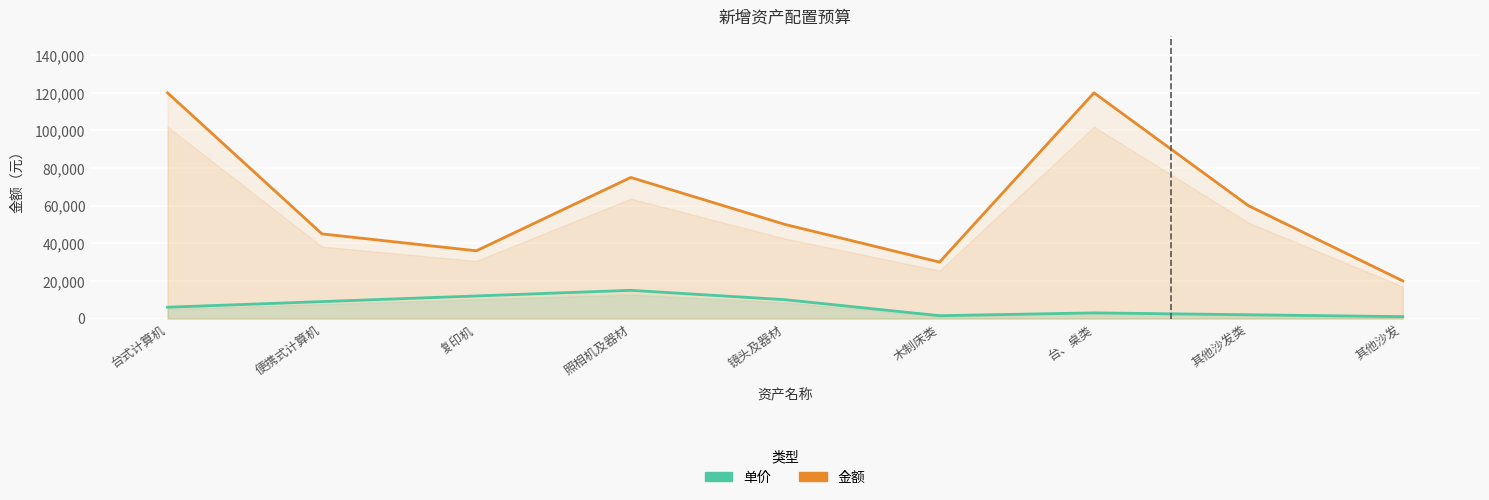

Reading left to right, transcribe all the data shown in this chart.

单价: 台式计算机=6000	便携式计算机=9000	复印机=12000	照相机及器材=15000	镜头及器材=10000	木制床类=1500	台、桌类=3000	其他沙发类=2000	其他沙发=1000
金额: 台式计算机=120000	便携式计算机=45000	复印机=36000	照相机及器材=75000	镜头及器材=50000	木制床类=30000	台、桌类=120000	其他沙发类=60000	其他沙发=20000